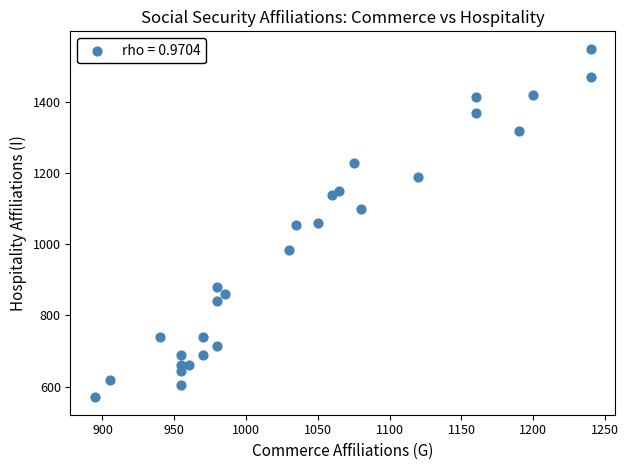

What is the range of X values (max minus min)?

345